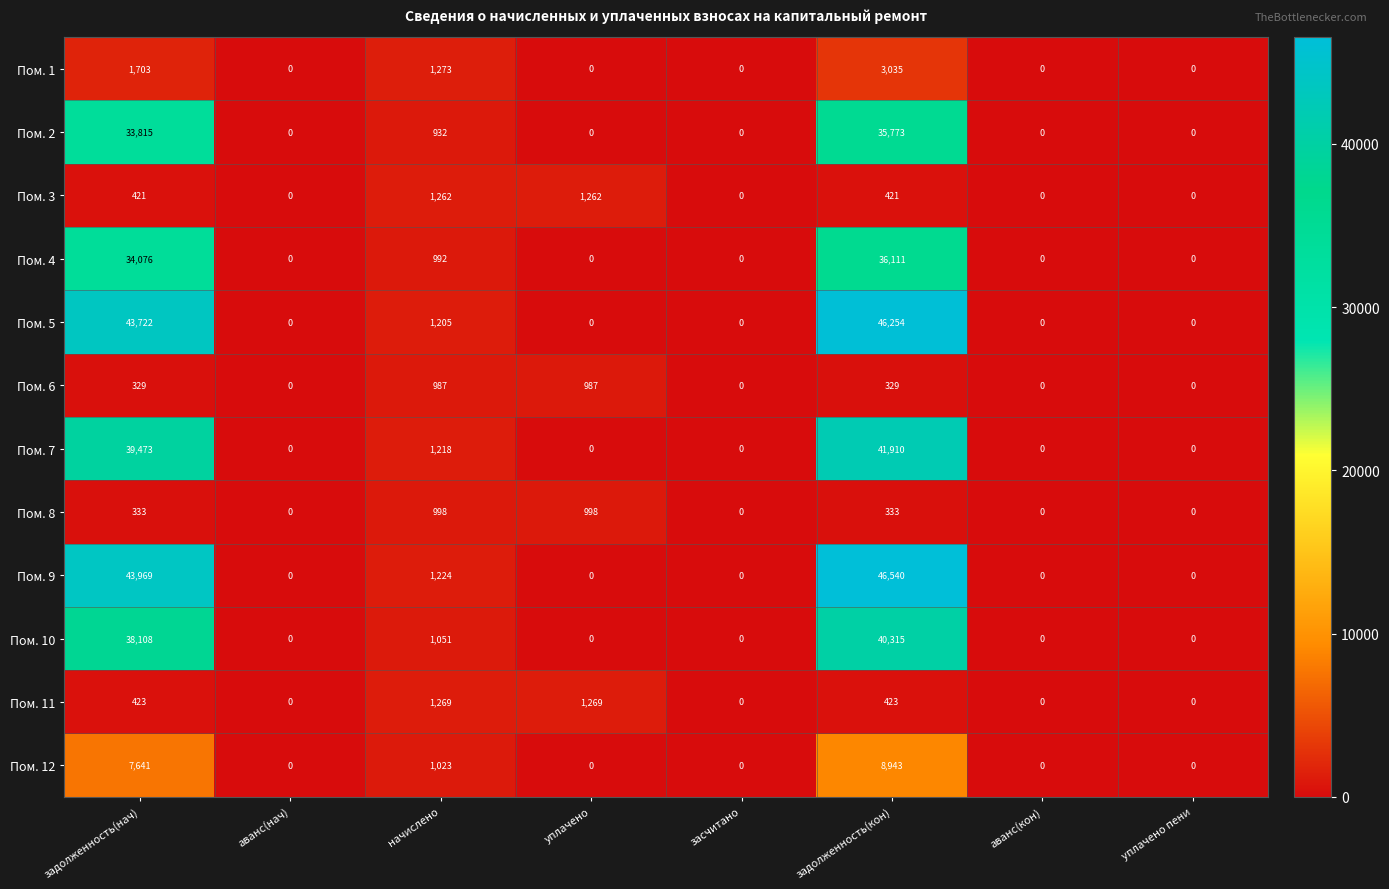

At which category is the sum across all series the highest?

задолженность(кон)